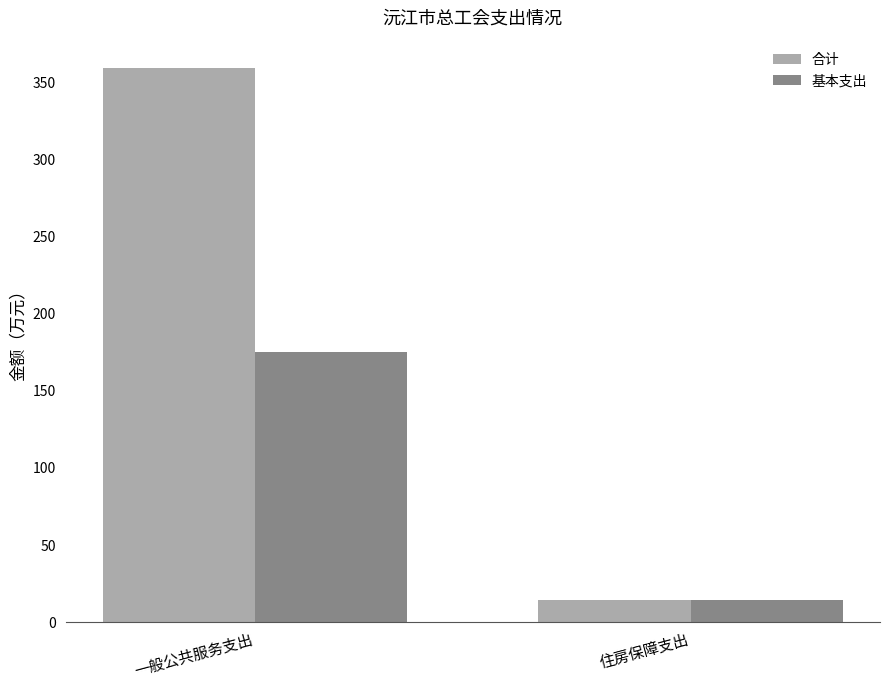

Is it true that 基本支出 equals 281.1 at 一般公共服务支出?

False